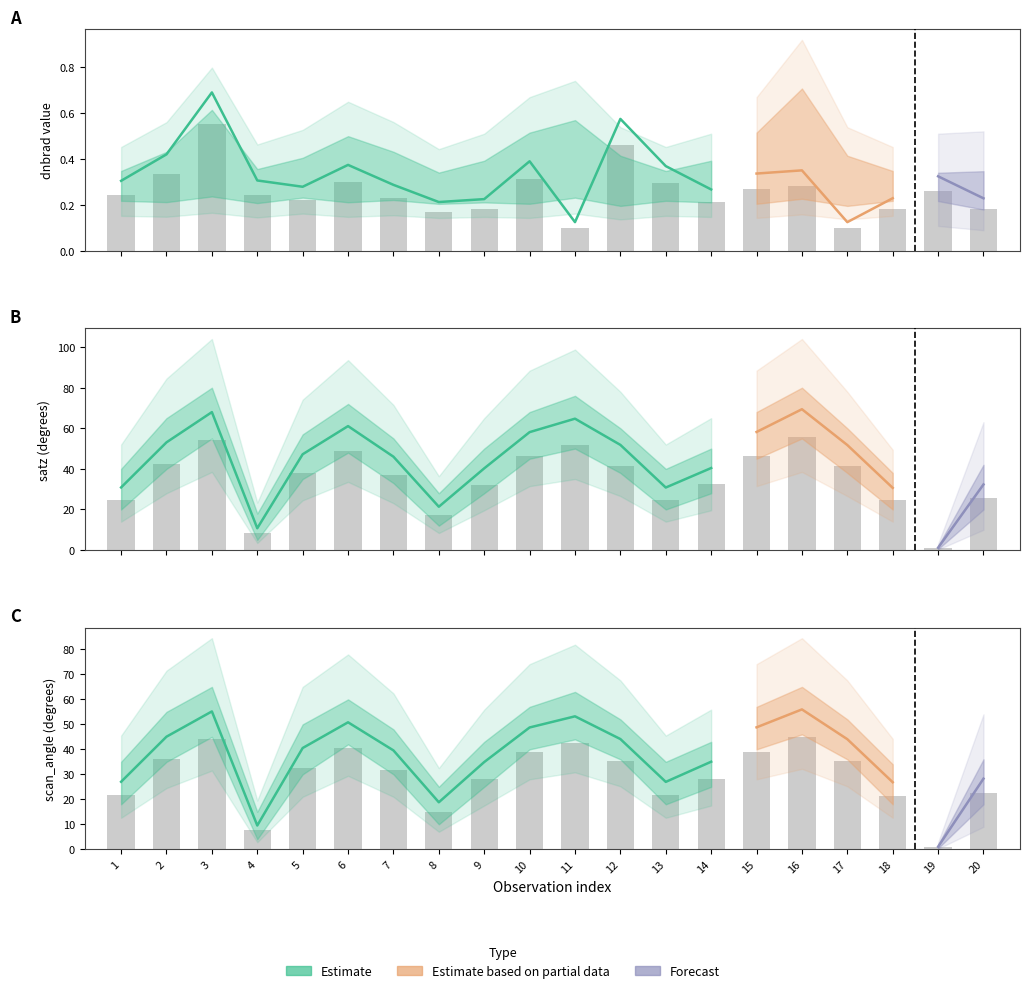

What is the minimum value shown in the chart?

0.1